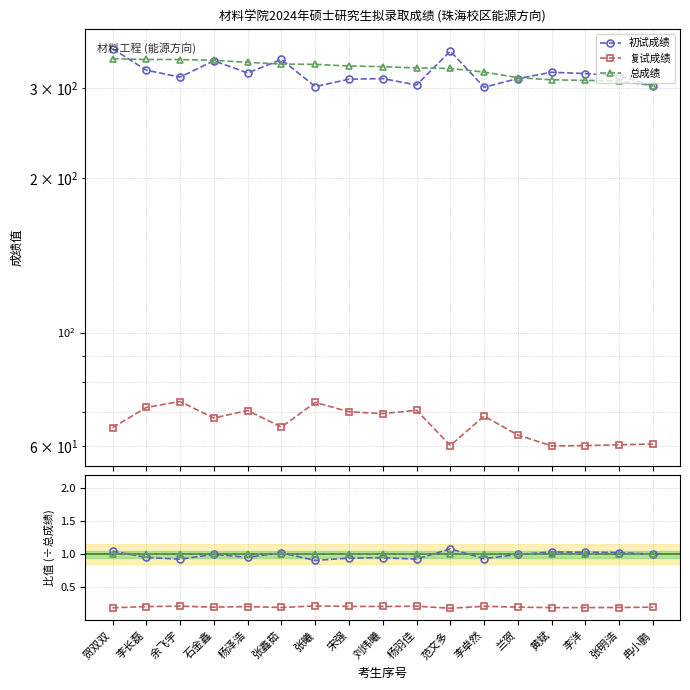

How many interior local valleys does the 初试成绩 series have?

5